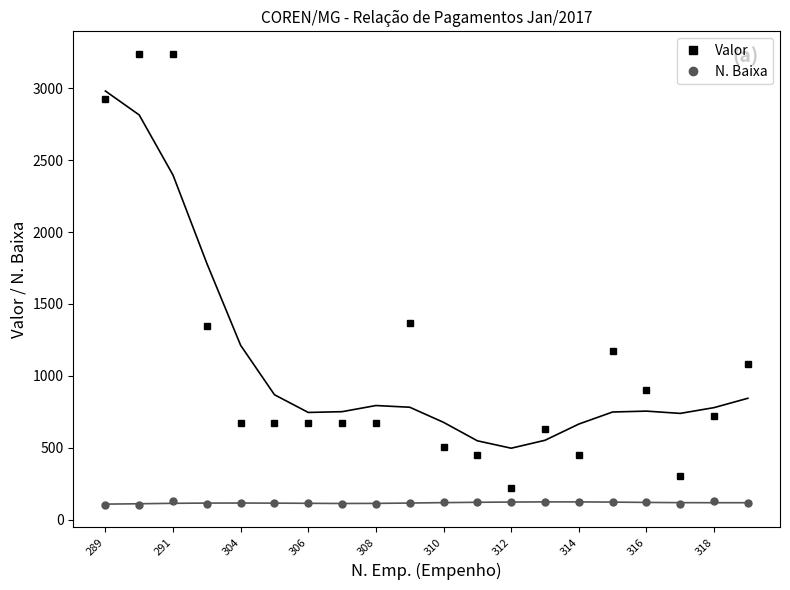

At how many categories does at least one series exceed 1459?

3